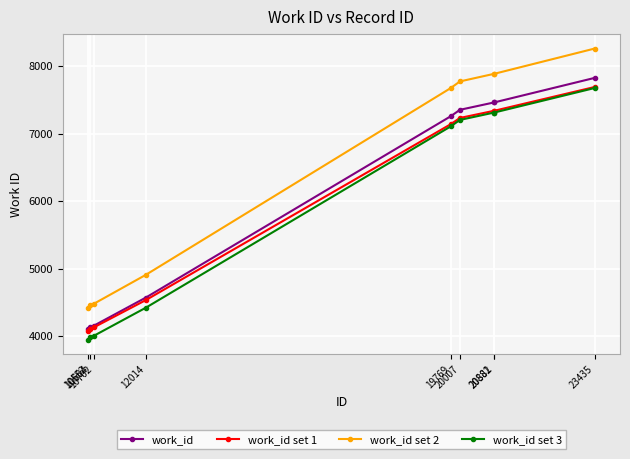

True or false: work_id set 3 and work_id intersect in this chart.

False